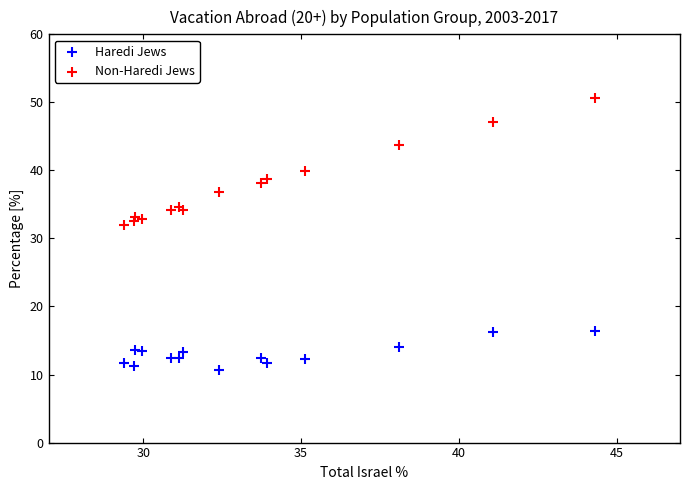

Which series has the largest Y range (max minus min)?

Non-Haredi Jews